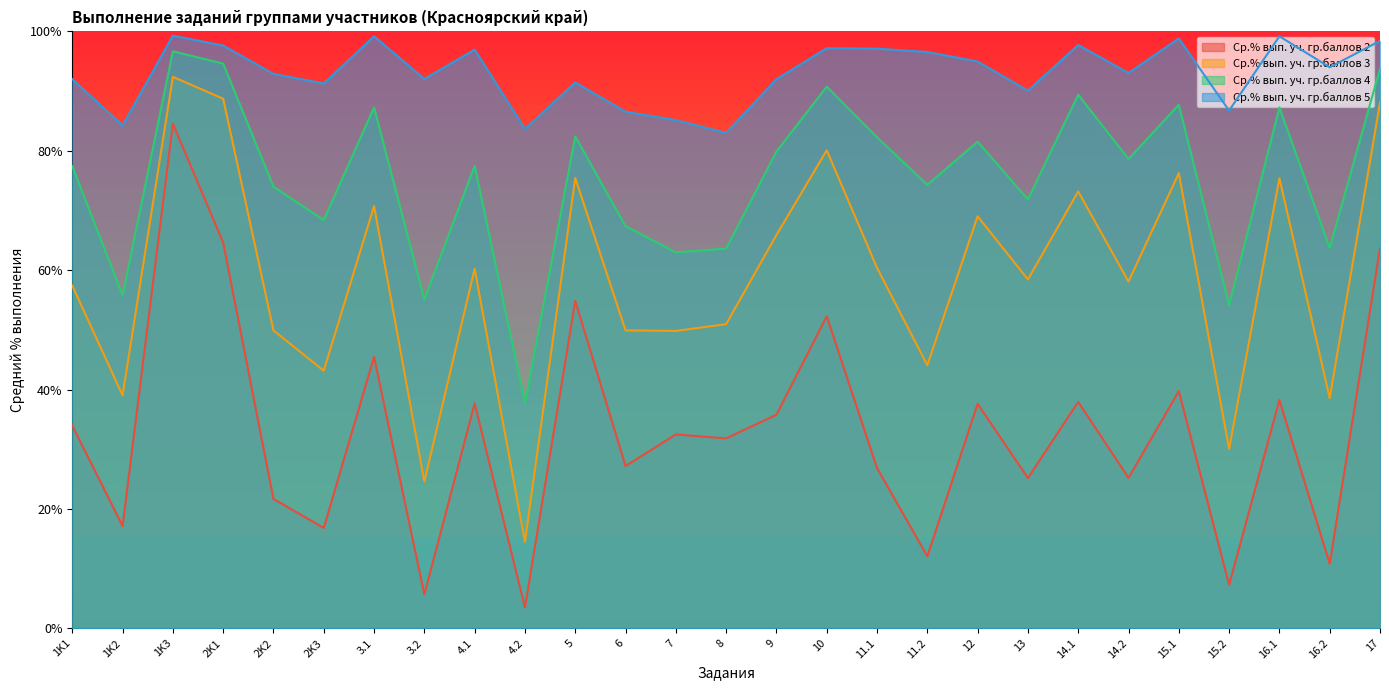

How many interior local peaks does the Ср.% вып. уч. гр.баллов 4 series have?

9